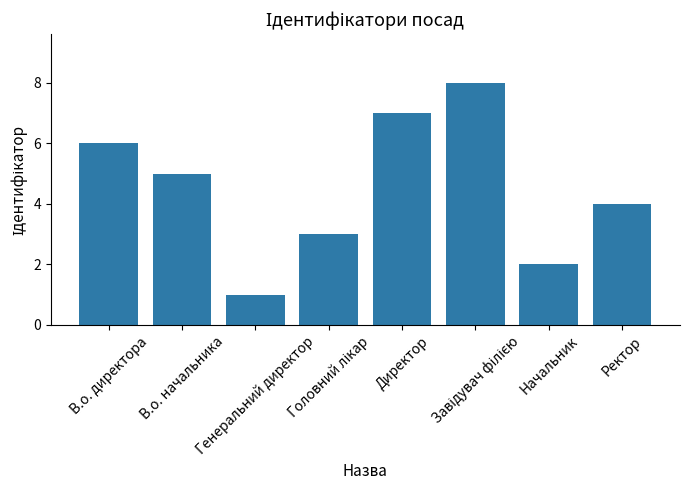

What is the difference between the maximum and minimum values?

7